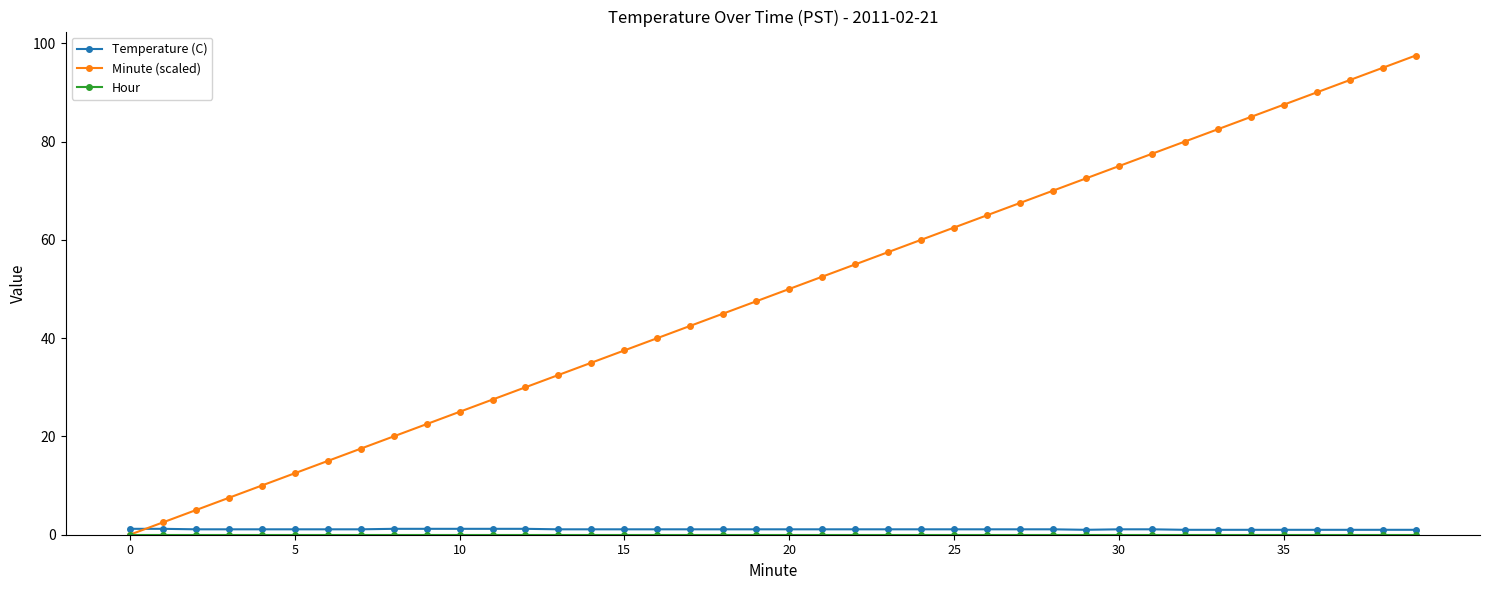

Count the number of data series in this chart.

3